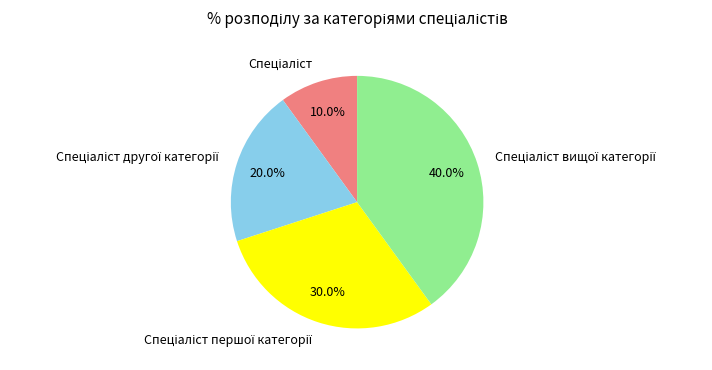

Is there any slice that represents more than half of the pie?

No